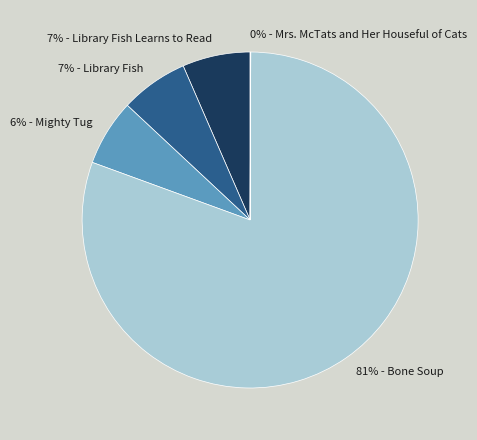

To the nearest percent, what is the average slice percentage?

20%